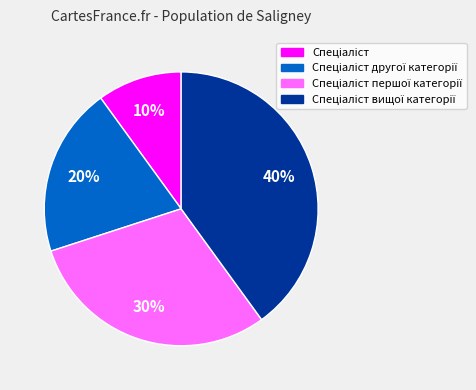

To the nearest percent, what is the difference between the largest and smallest slice percentages?

30%